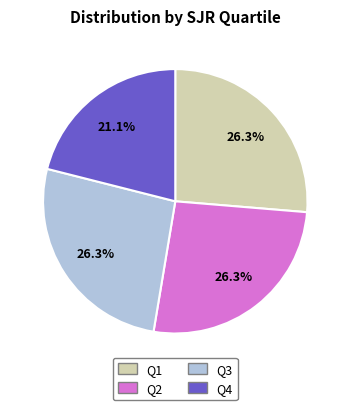

To the nearest percent, what is the difference between the Q1 and Q4 slice percentages?

5%